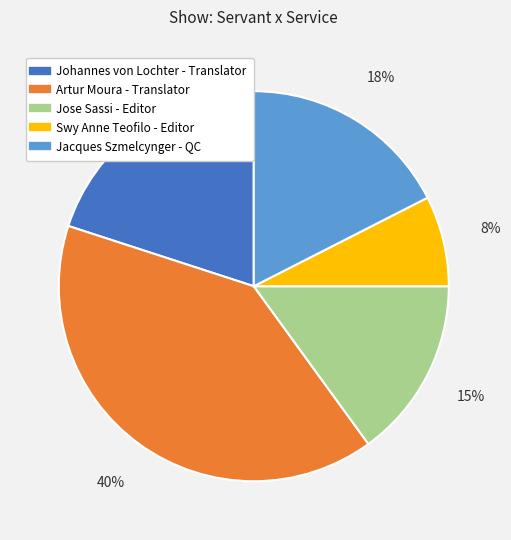

Which slice is the largest?

Artur Moura - Translator